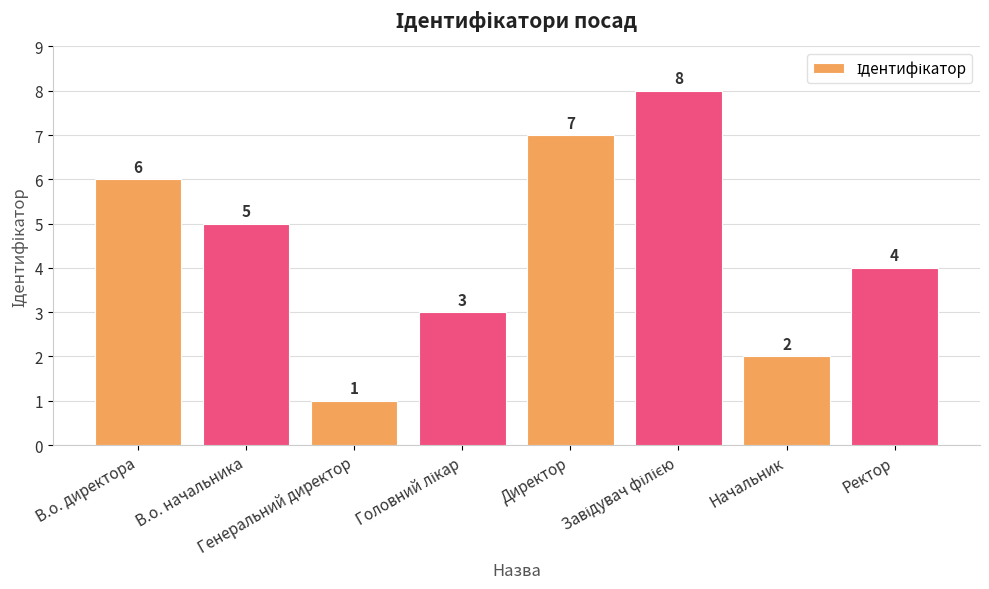

What is the sum of the values at Ректор and Начальник?

6